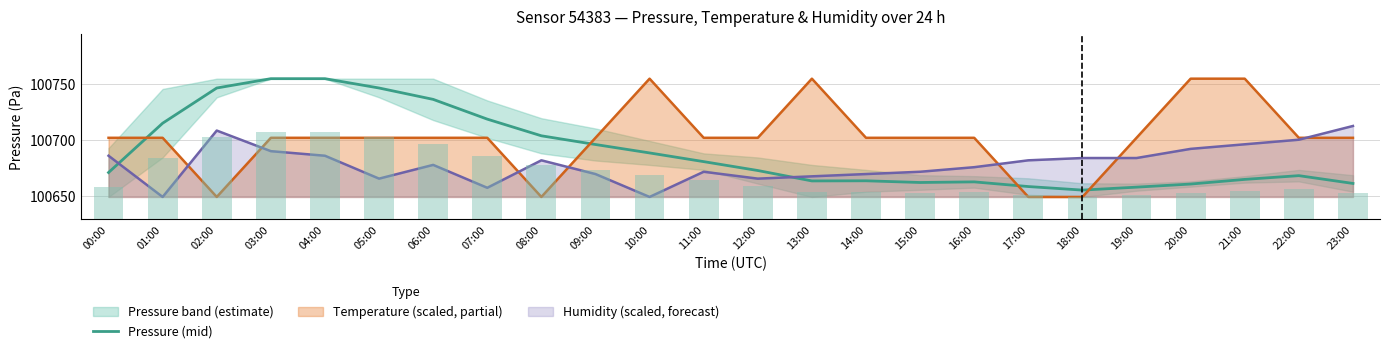

True or false: the data shows 100655.5 at 18:00.

True